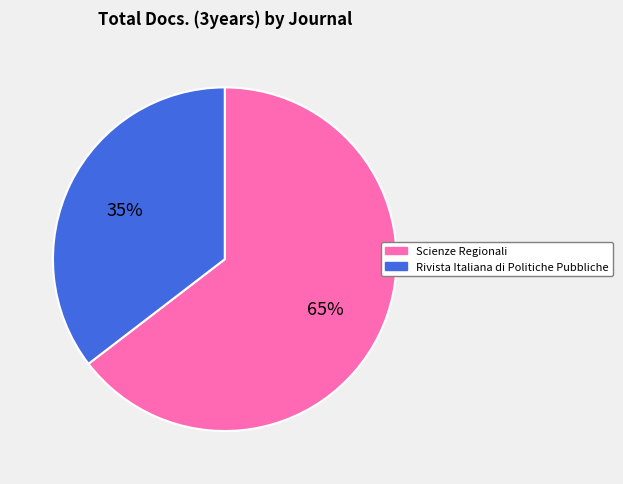

Between Rivista Italiana di Politiche Pubbliche and Scienze Regionali, which is larger?

Scienze Regionali